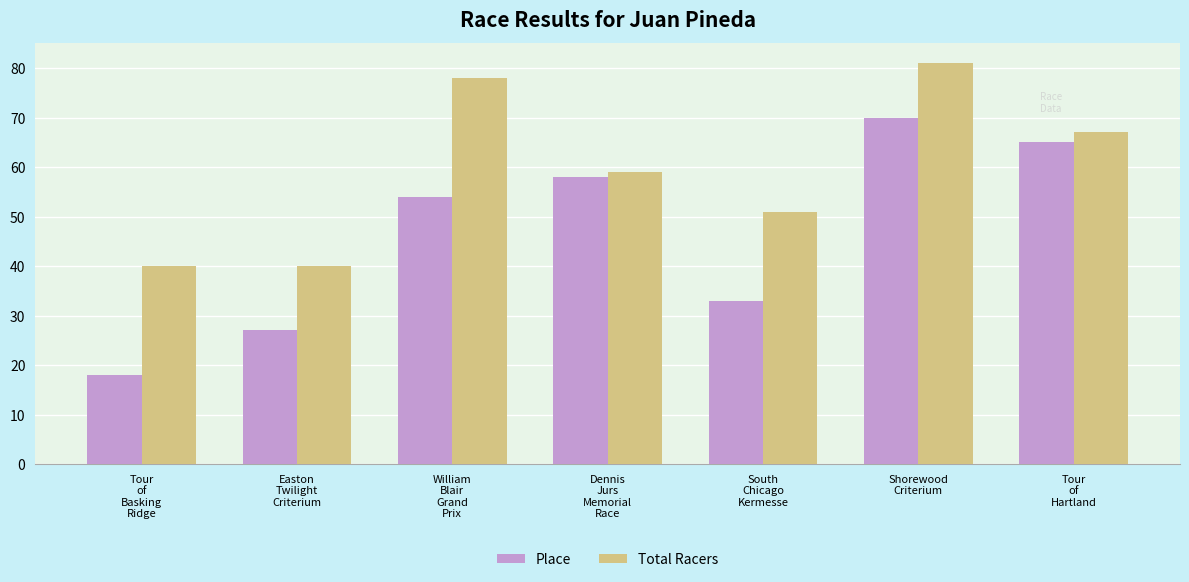

Reading right to left, what are all the values shown in this chart?

Place: Tour
of
Hartland=65	Shorewood
Criterium=70	South
Chicago
Kermesse=33	Dennis
Jurs
Memorial
Race=58	William
Blair
Grand
Prix=54	Easton
Twilight
Criterium=27	Tour
of
Basking
Ridge=18
Total Racers: Tour
of
Hartland=67	Shorewood
Criterium=81	South
Chicago
Kermesse=51	Dennis
Jurs
Memorial
Race=59	William
Blair
Grand
Prix=78	Easton
Twilight
Criterium=40	Tour
of
Basking
Ridge=40